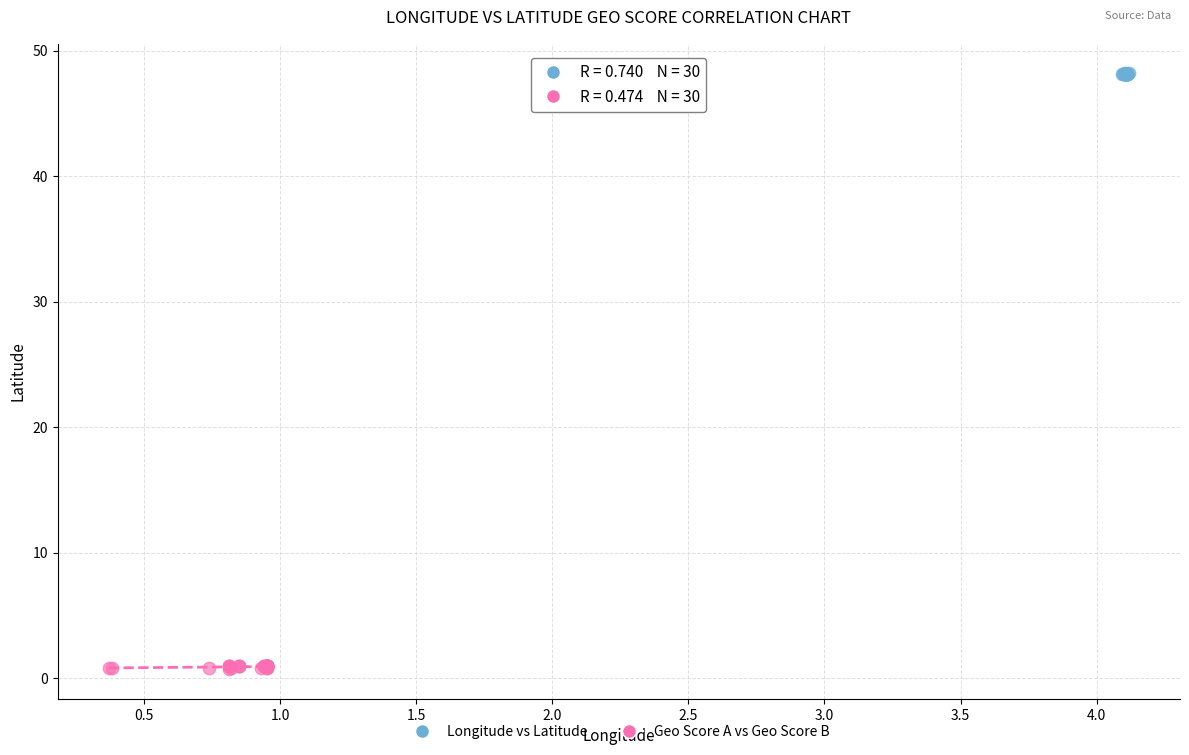

Which series reaches the minimum Y coordinate?

Geo Score A vs Geo Score B